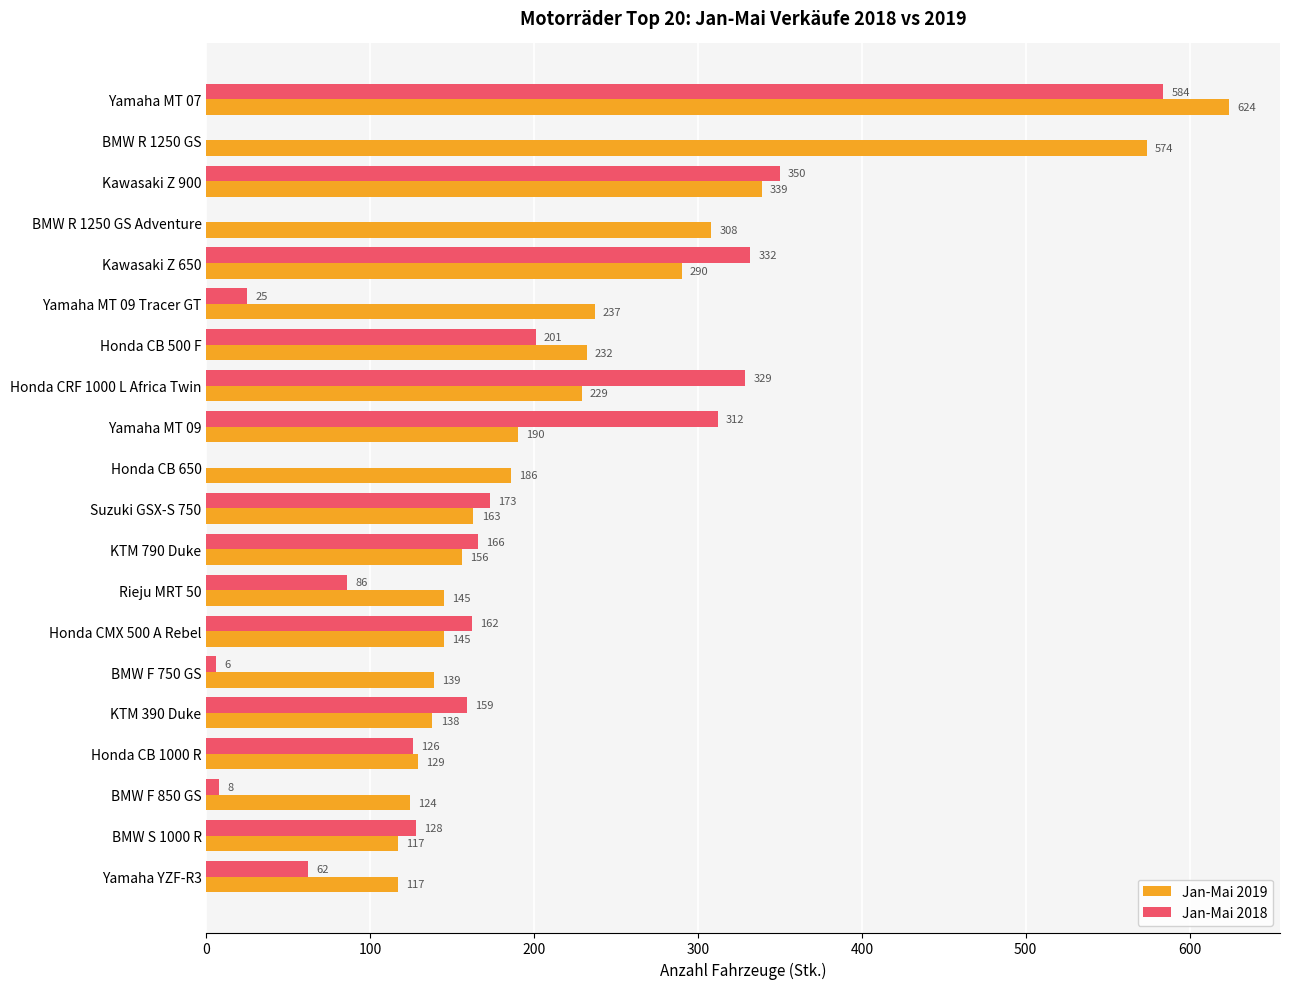

True or false: Jan-Mai 2018 has a value of 86 at Rieju MRT 50.

True